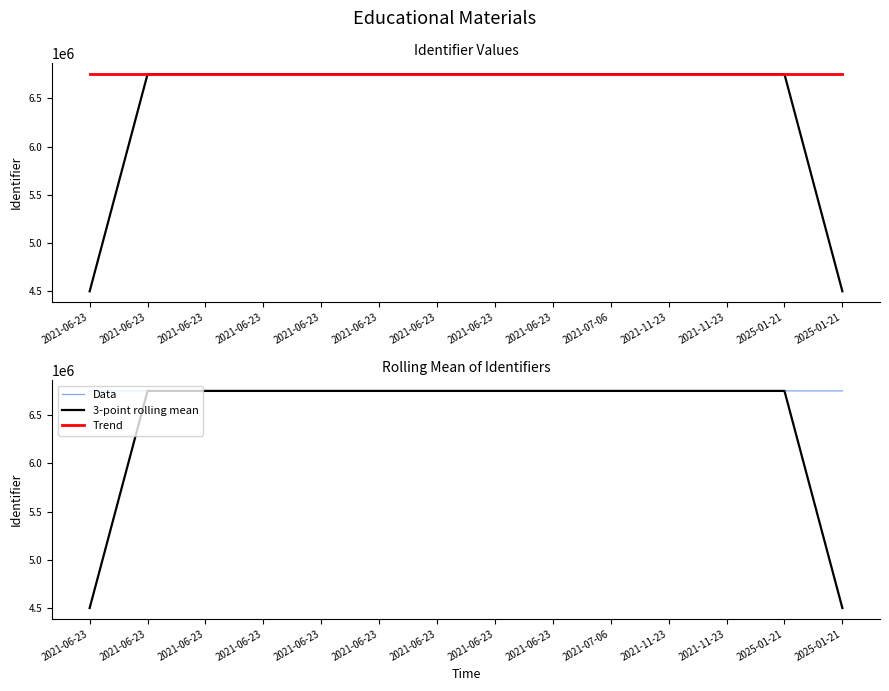

True or false: Data has more than 1 interior local peaks.

True